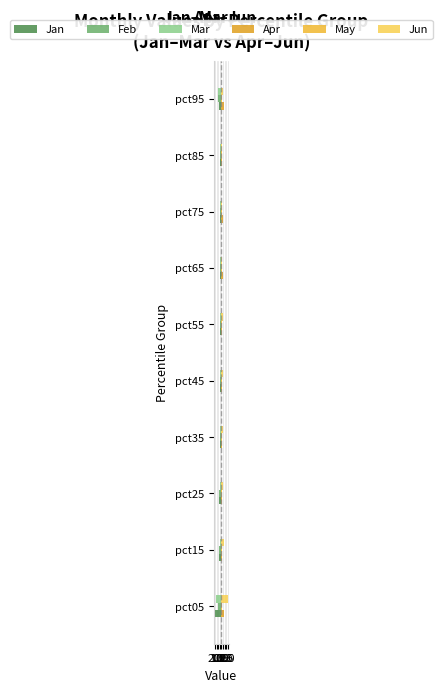

Which series has the largest range (max minus min)?

Jan